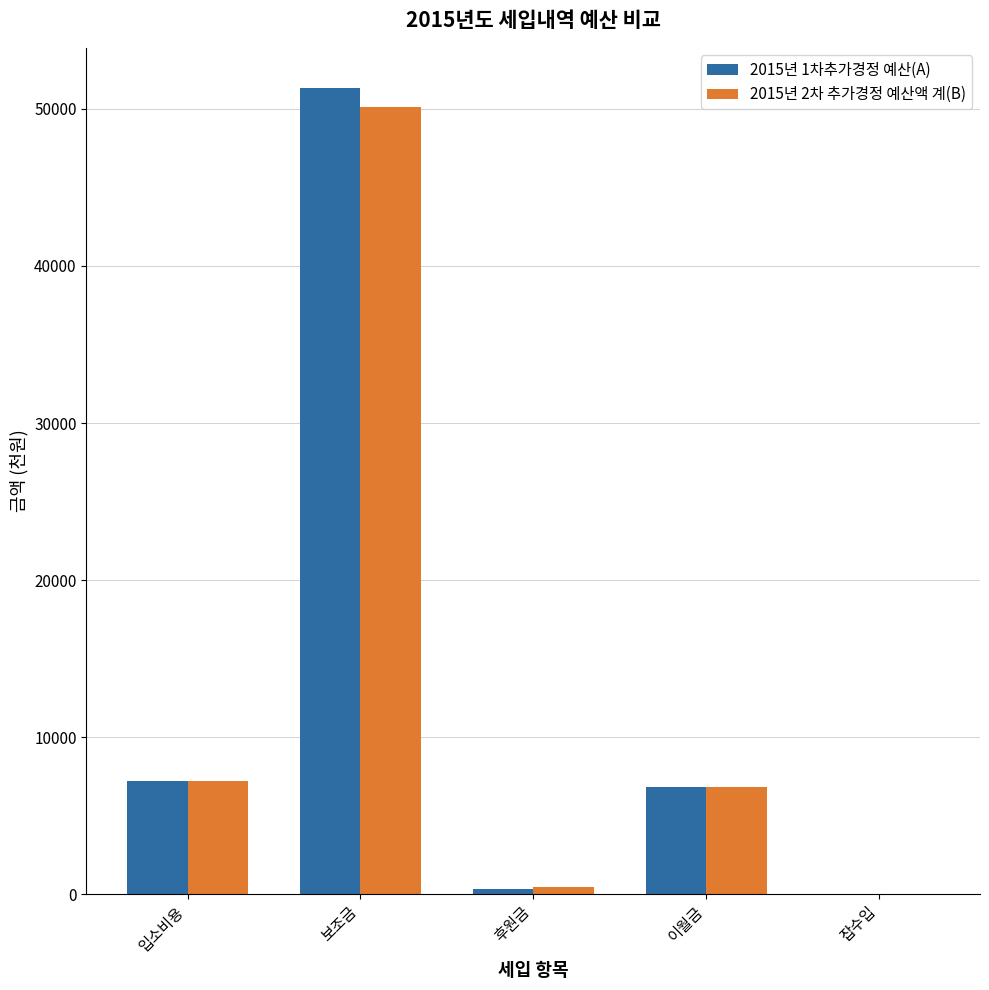

Which label corresponds to the largest value in the chart?

보조금